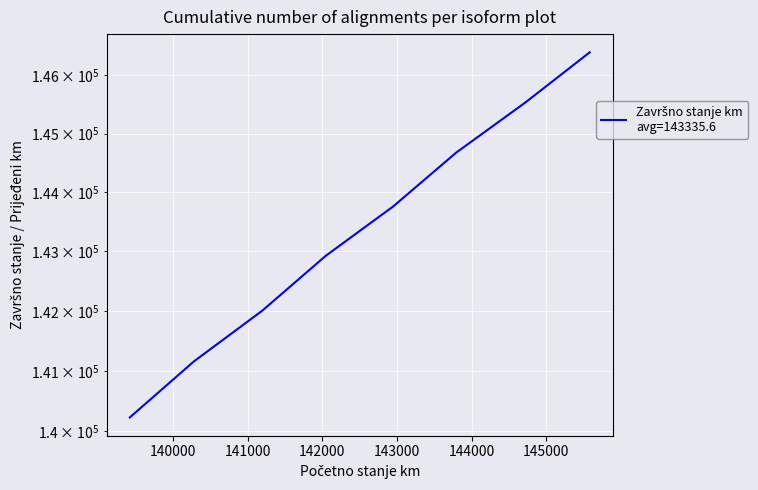

What is the value of the 8th point from the left?

146395